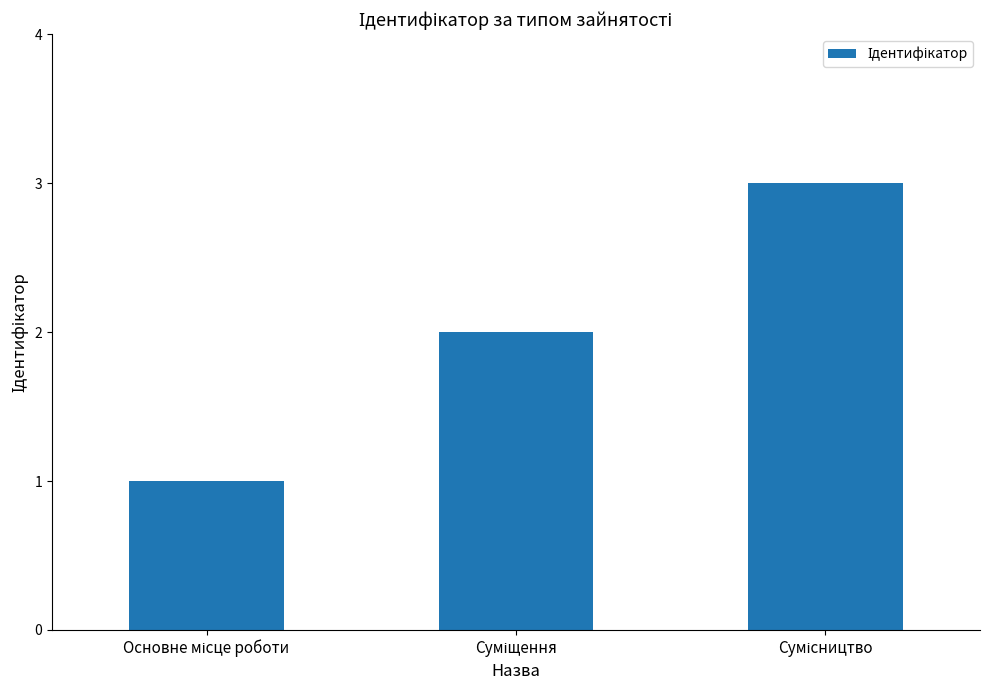

What is the sum of all values?

6